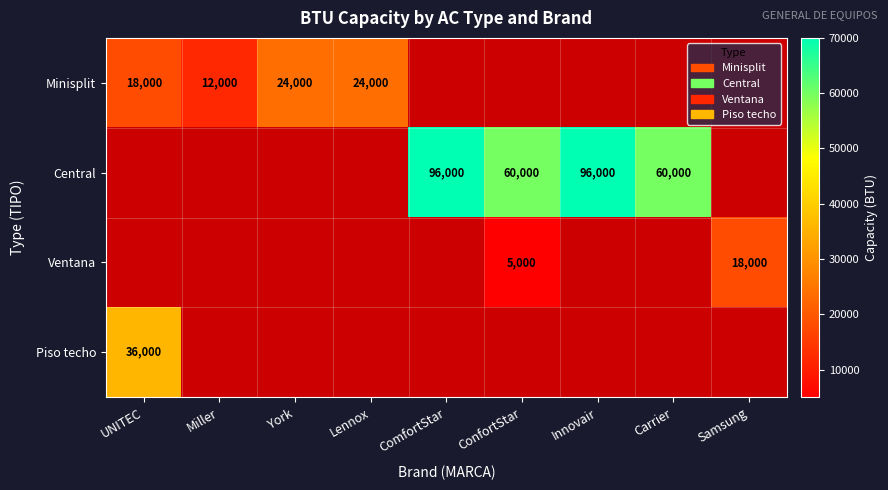

True or false: Central has a value of 96000 at Innovair.

True